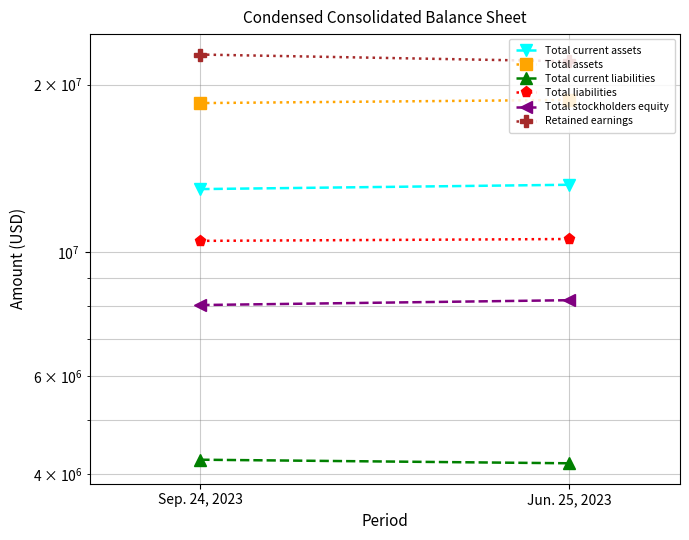

How many series are shown in this chart?

6